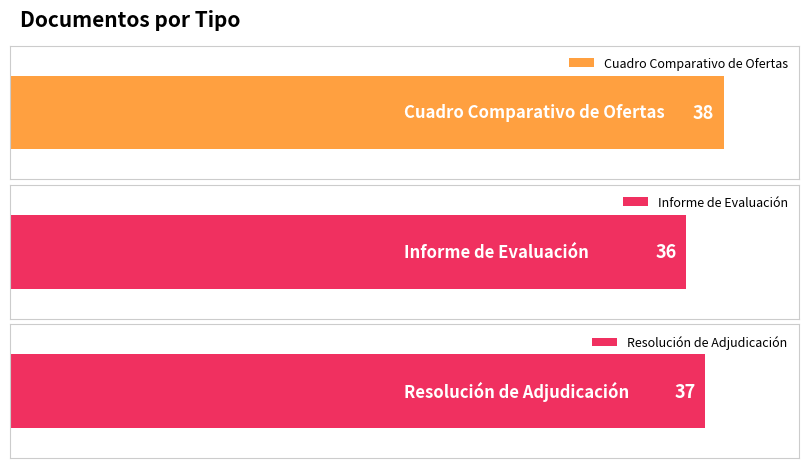

List the labels in order of value, smallest first.

Informe de Evaluación, Resolución de Adjudicación, Cuadro Comparativo de Ofertas